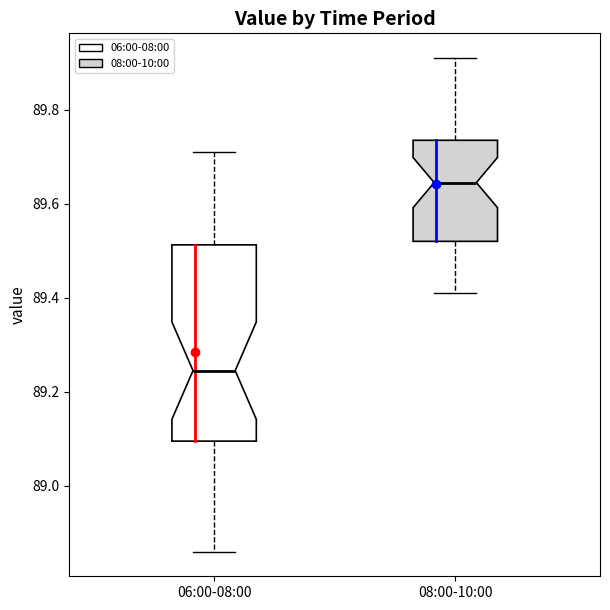

Reading left to right, transcribe this box plot: for each box, give where its median line is, the range the box spans, and where its two whiskers end, as read against the y-axis. The values are not printed on the chart, so give them approximately, as read against the axis.

06:00-08:00: median 89.24, box 89.10 to 89.52, whiskers 88.86 to 89.72
08:00-10:00: median 89.64, box 89.52 to 89.74, whiskers 89.42 to 89.92